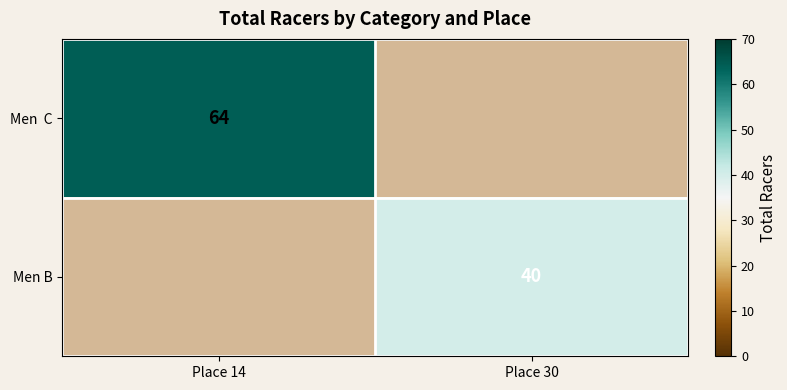

What is the average value of the Men C series?

32